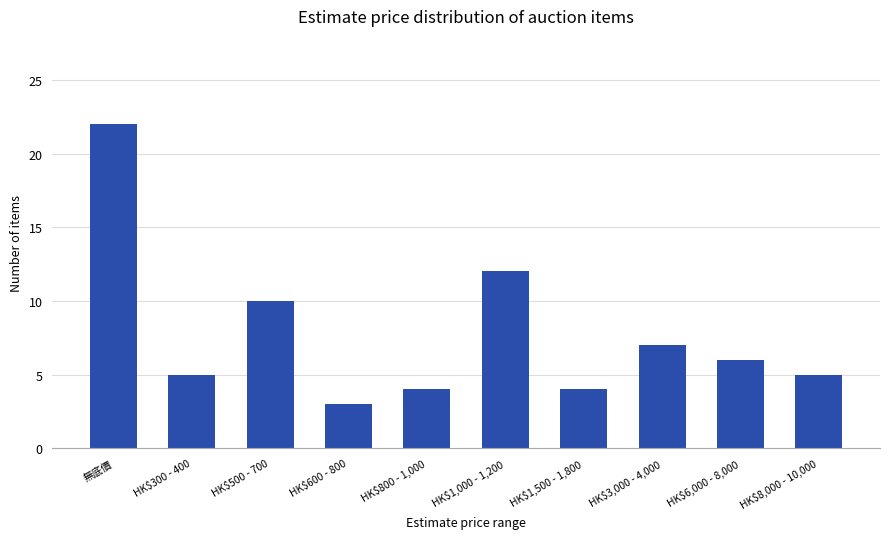

Reading left to right, extract all data points from this chart.

無底價=22	HK$300 - 400=5	HK$500 - 700=10	HK$600 - 800=3	HK$800 - 1,000=4	HK$1,000 - 1,200=12	HK$1,500 - 1,800=4	HK$3,000 - 4,000=7	HK$6,000 - 8,000=6	HK$8,000 - 10,000=5